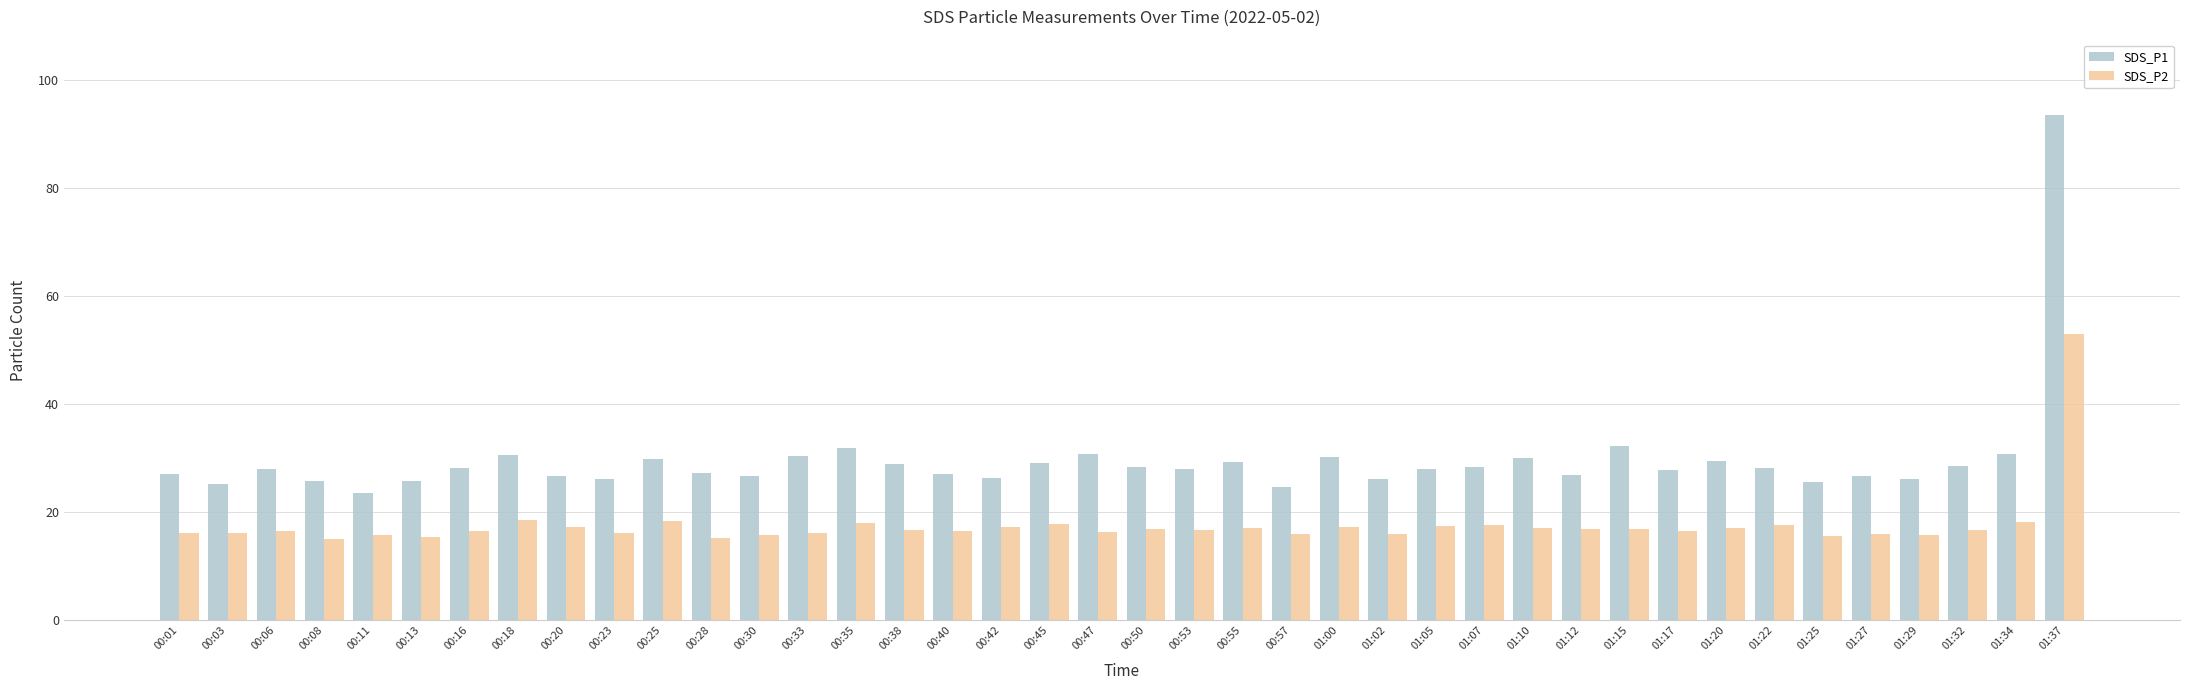

Count the number of categories in the chart.

40